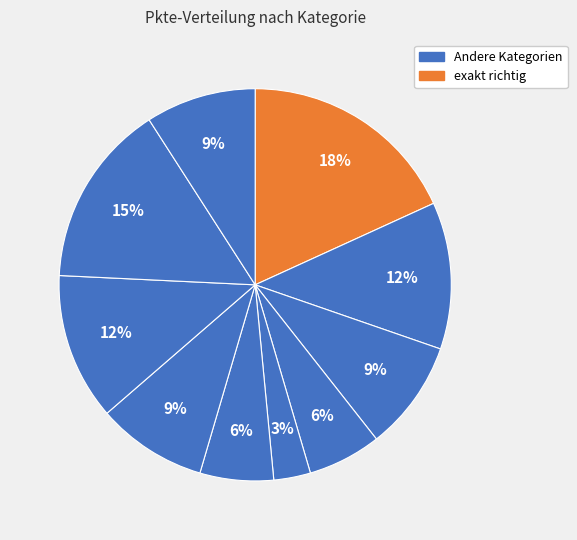

What is the largest slice in the pie chart?

exakt richtig